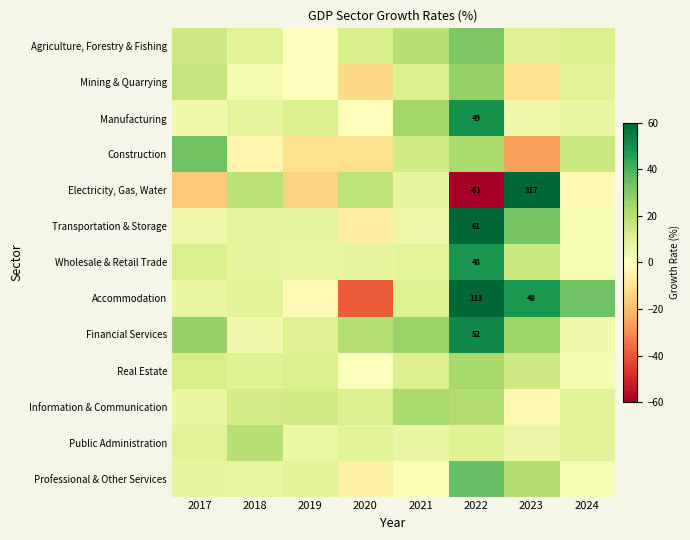

Which series has the largest range (max minus min)?

Electricity, Gas, Water